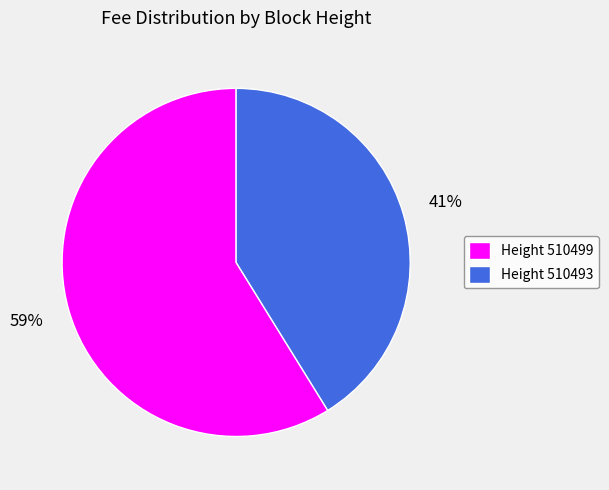

To the nearest percent, what percentage of the pie is Height 510499?

59%